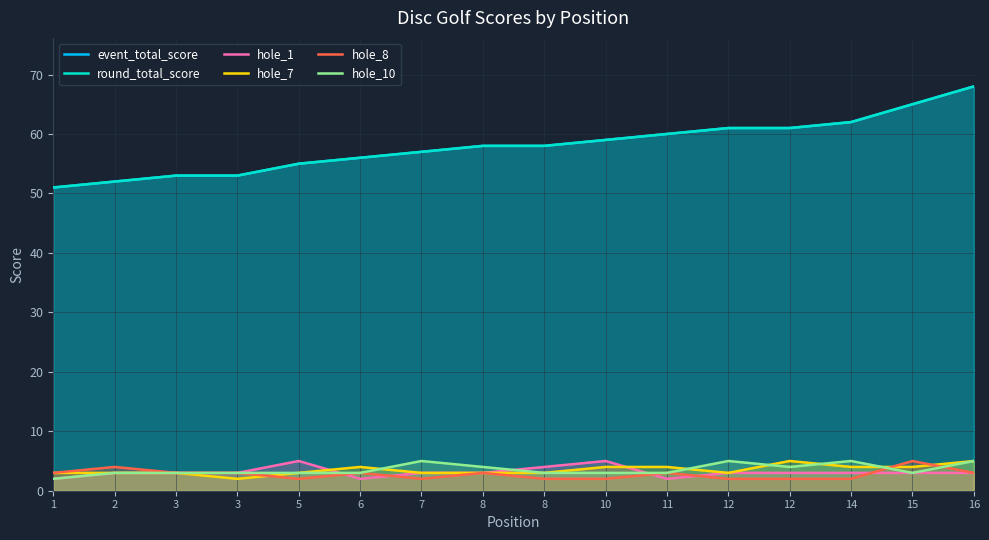

How many distinct data groups are displayed?

6